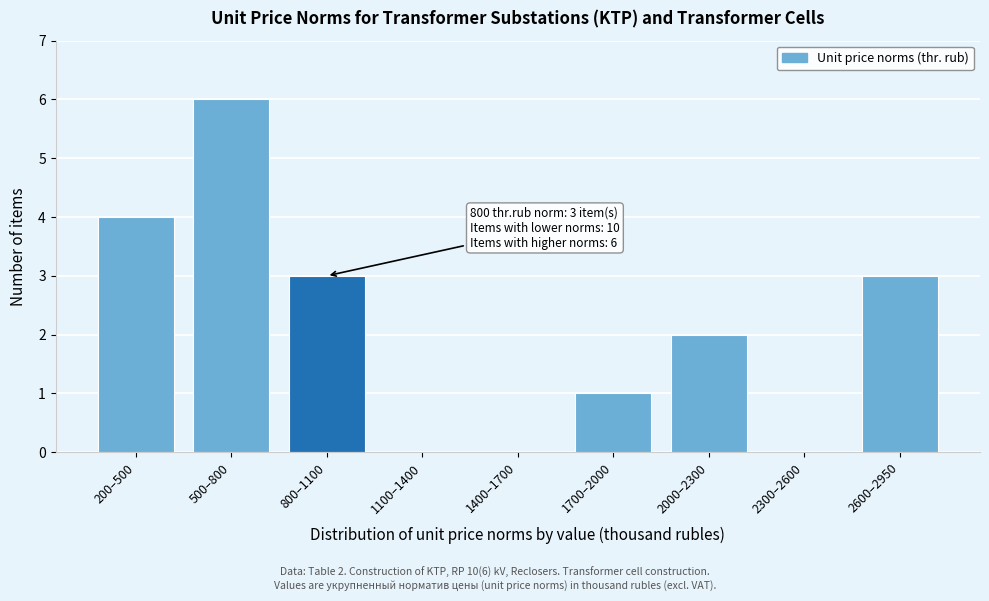

Reading right to left, extract all data points from this chart.

2600–2950=3	2300–2600=0	2000–2300=2	1700–2000=1	1400–1700=0	1100–1400=0	800–1100=3	500–800=6	200–500=4